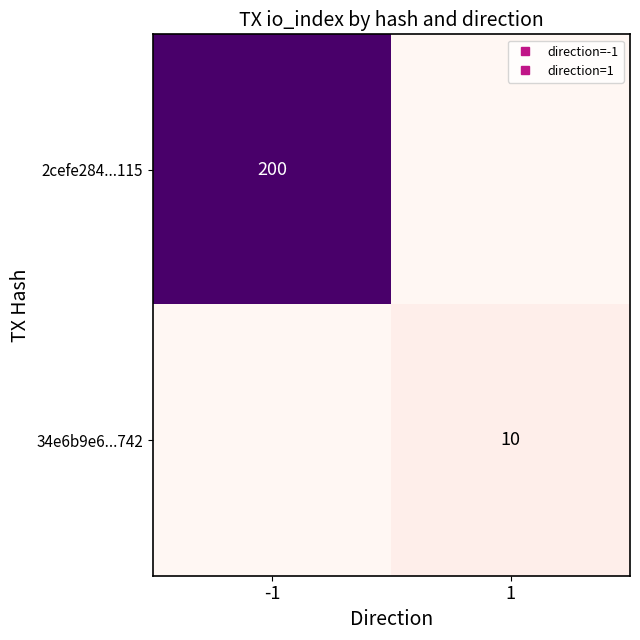

At how many categories does at least one series exceed 175?

1